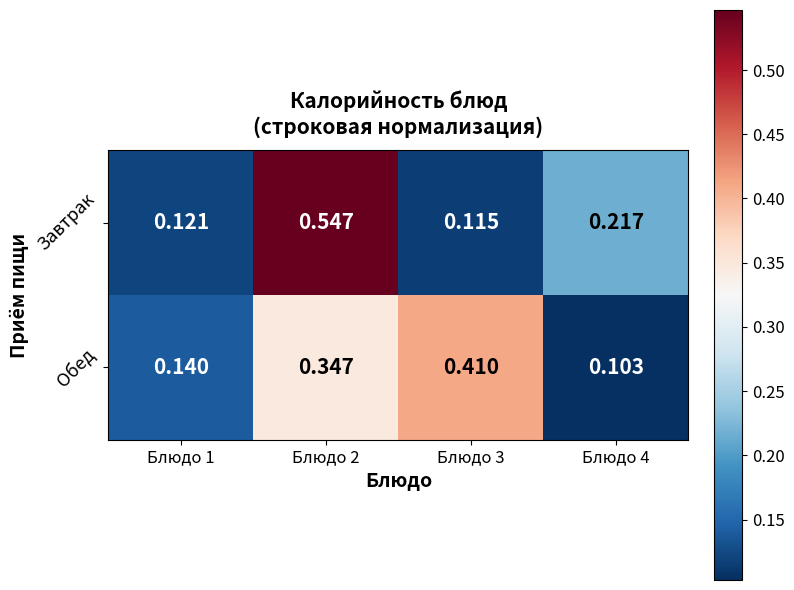

Between Блюдо 2 and Блюдо 4, which series saw the biggest shift?

Завтрак